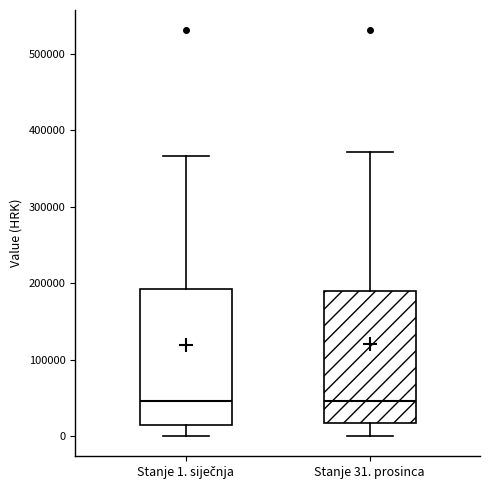

Where does the upper whisker of the box for Stanje 31. prosinca end on the y-axis? The values are not printed on the chart, so give them approximately, as read against the axis.

370000